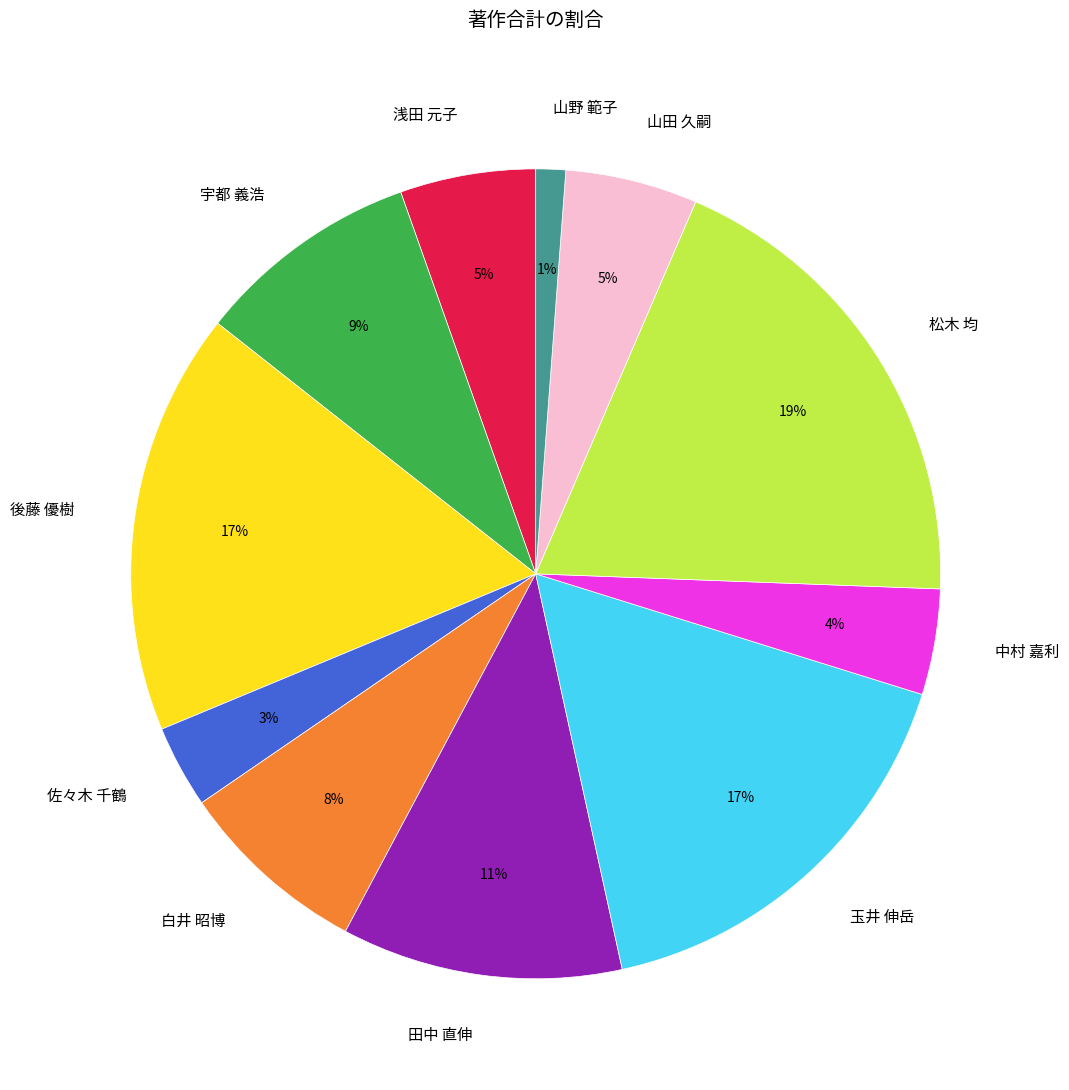

The 山田 久嗣 slice represents 5% of the pie. True or false?

True